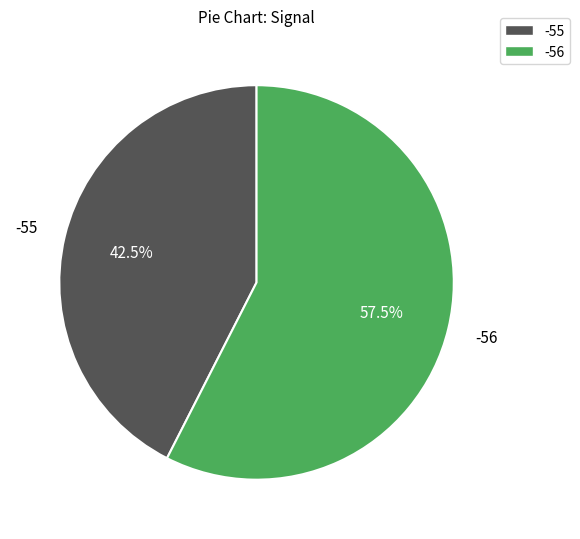

The -55 slice represents 1% of the pie. True or false?

False